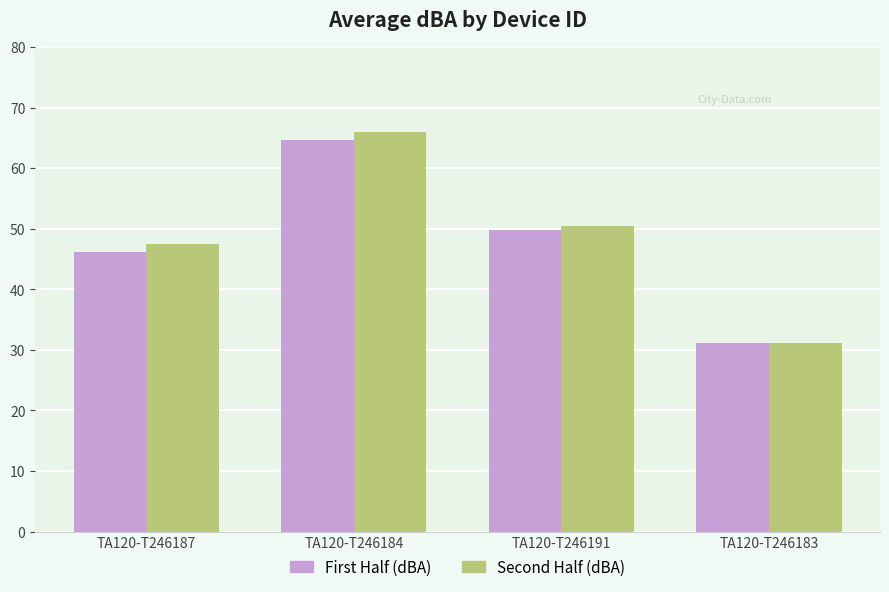

Which label corresponds to the smallest value in the chart?

TA120-T246183